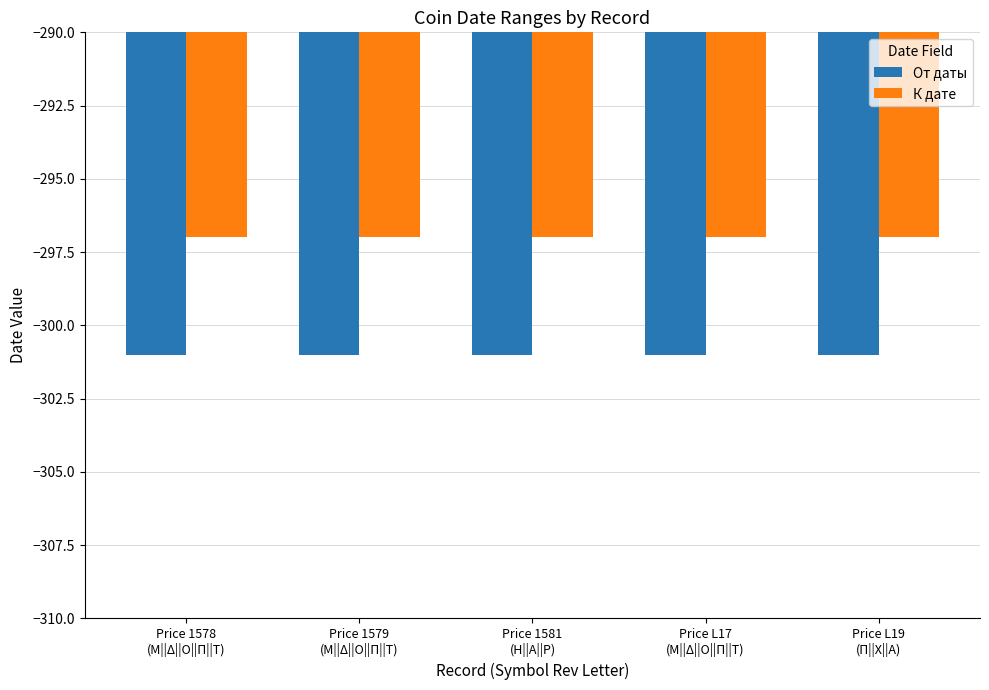

Reading left to right, extract all data points from this chart.

От даты: Price 1578
(Μ||Δ||Ο||Π||Τ)=-301	Price 1579
(Μ||Δ||Ο||Π||Τ)=-301	Price 1581
(Η||Α||Ρ)=-301	Price L17
(Μ||Δ||Ο||Π||Τ)=-301	Price L19
(Π||Χ||Α)=-301
К дате: Price 1578
(Μ||Δ||Ο||Π||Τ)=-297	Price 1579
(Μ||Δ||Ο||Π||Τ)=-297	Price 1581
(Η||Α||Ρ)=-297	Price L17
(Μ||Δ||Ο||Π||Τ)=-297	Price L19
(Π||Χ||Α)=-297